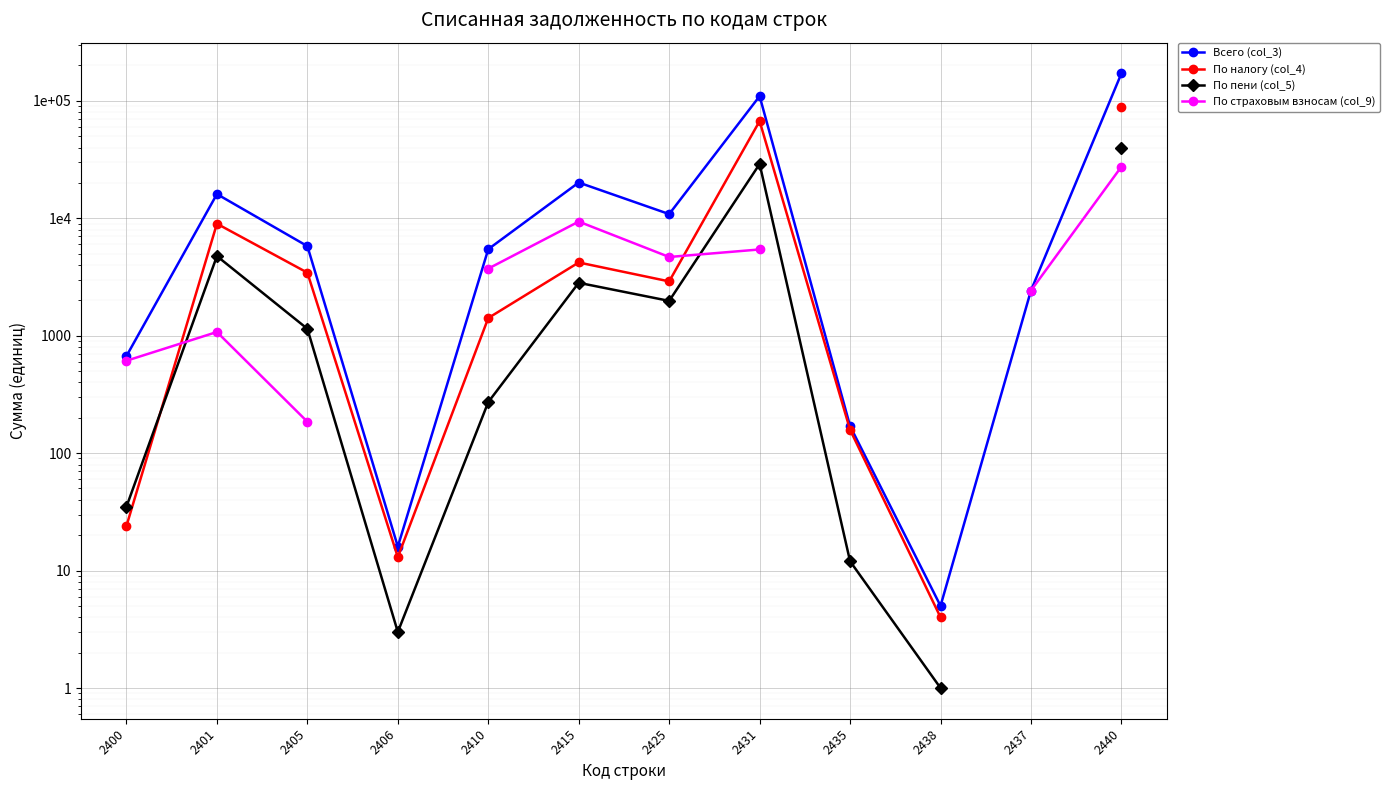

Which series has the largest total across all categories?

Всего (col_3)